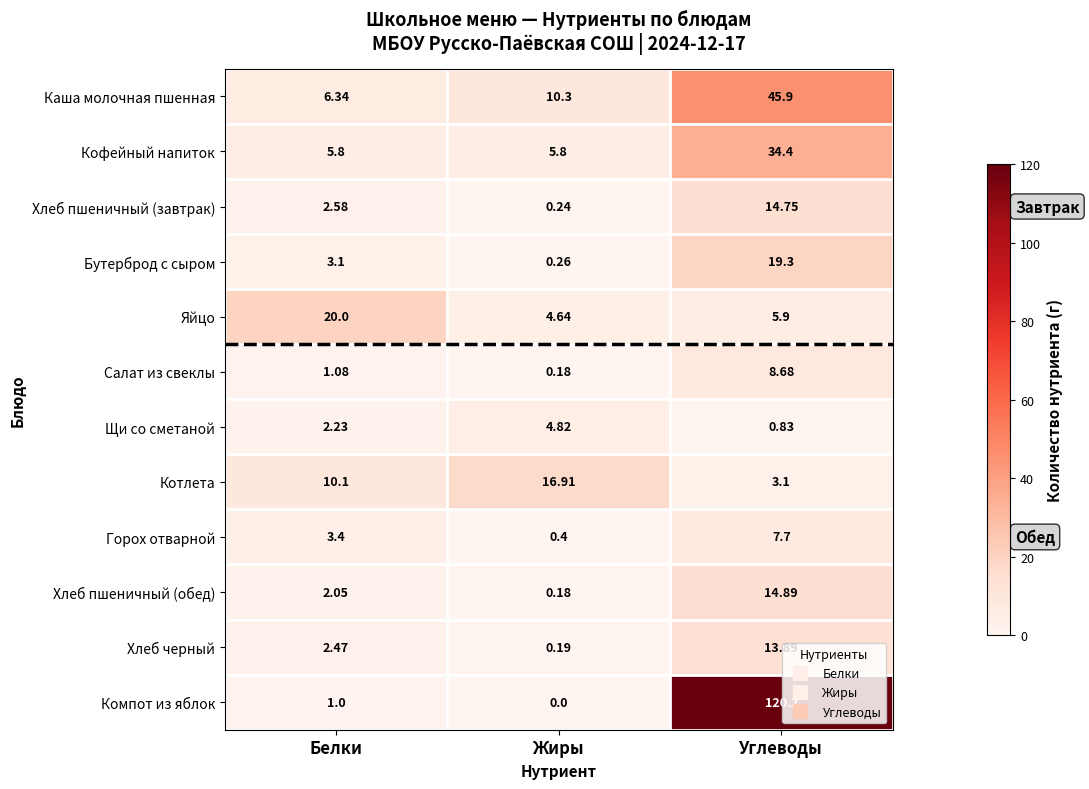

What is the maximum value shown in the chart?

120.2